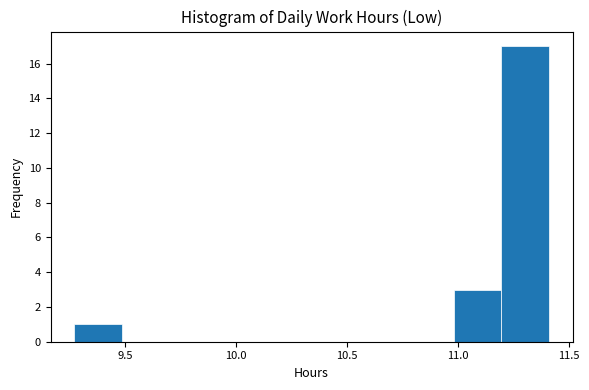

Over which range of the x-axis is the bar tallest?

11.20 to 11.40